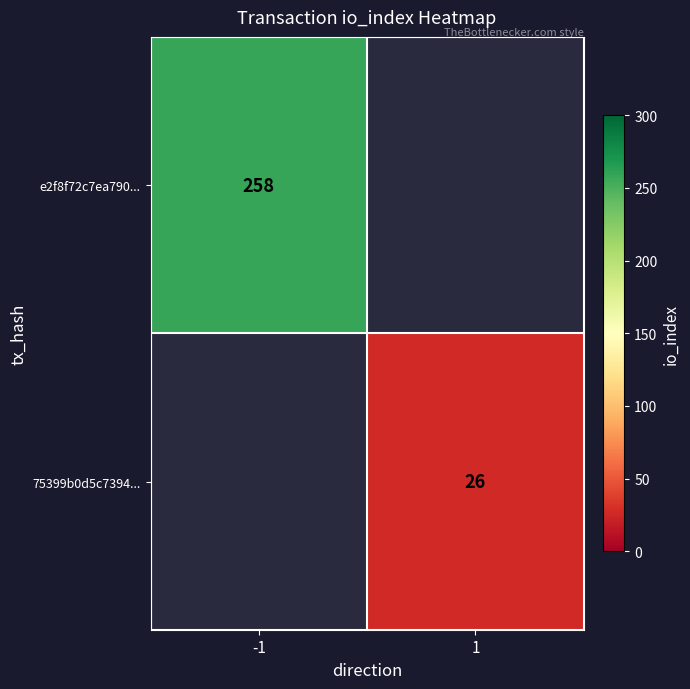

Which category has the lowest value across all series?

1